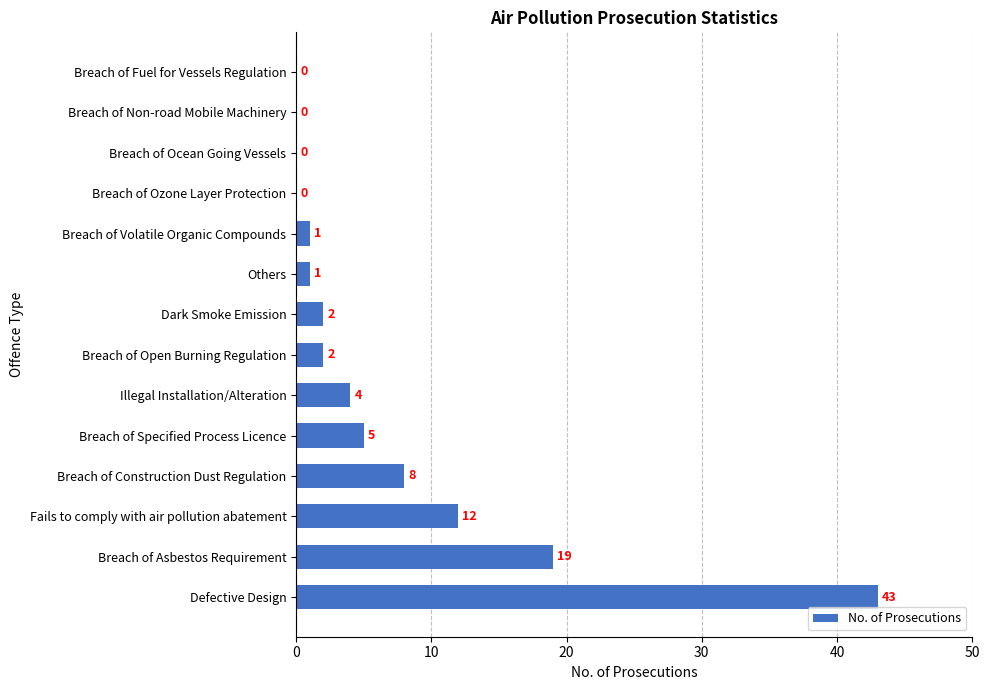

At which label is the value closest to 21?

Breach of Asbestos Requirement